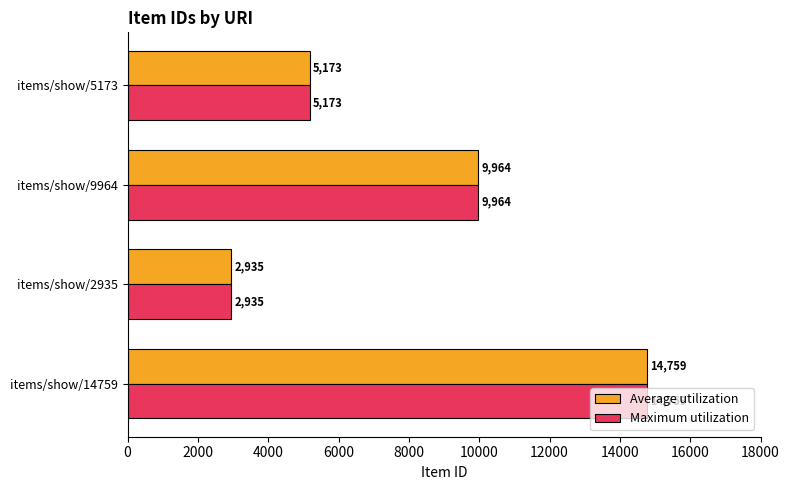

The value of Average utilization at items/show/5173 is 5173. True or false?

True